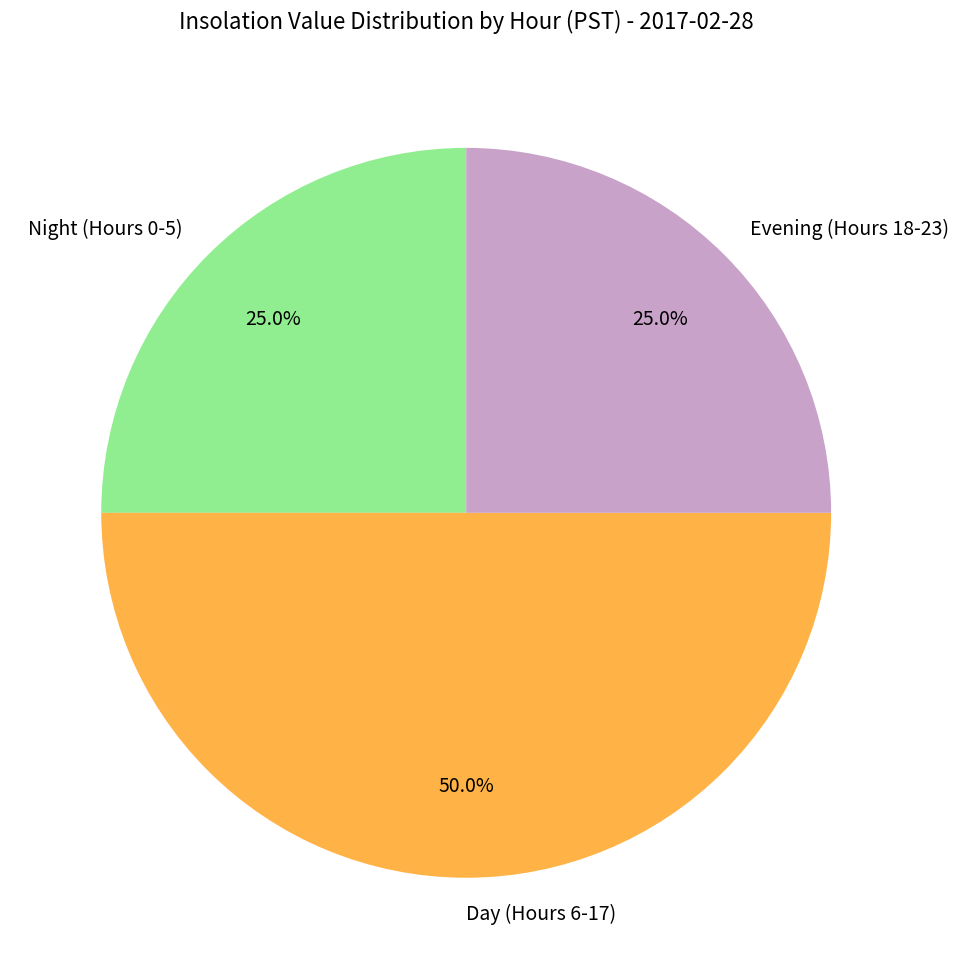

Is the sum of Day (Hours 6-17) and Evening (Hours 18-23) greater than half?

Yes